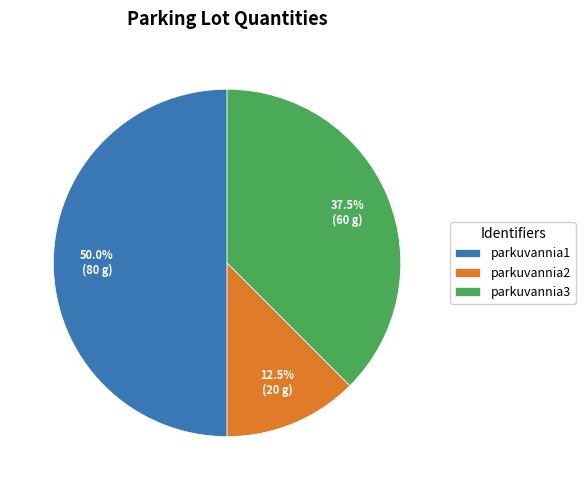

What is the smallest slice in the pie chart?

parkuvannia2